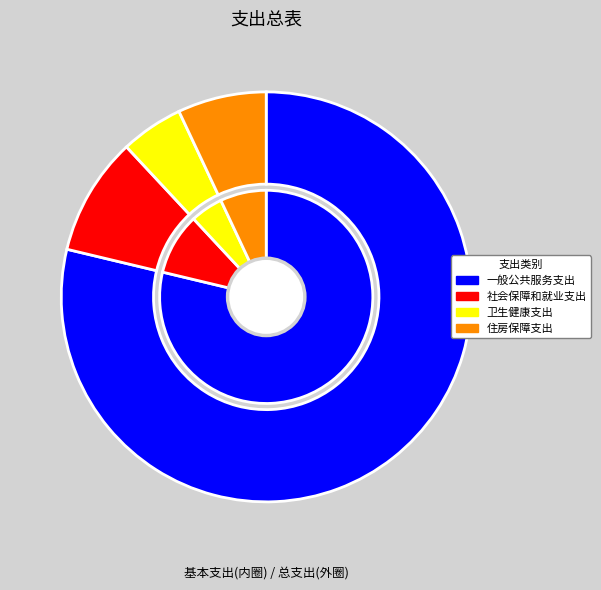

Between 卫生健康支出 and 住房保障支出, which is larger?

住房保障支出